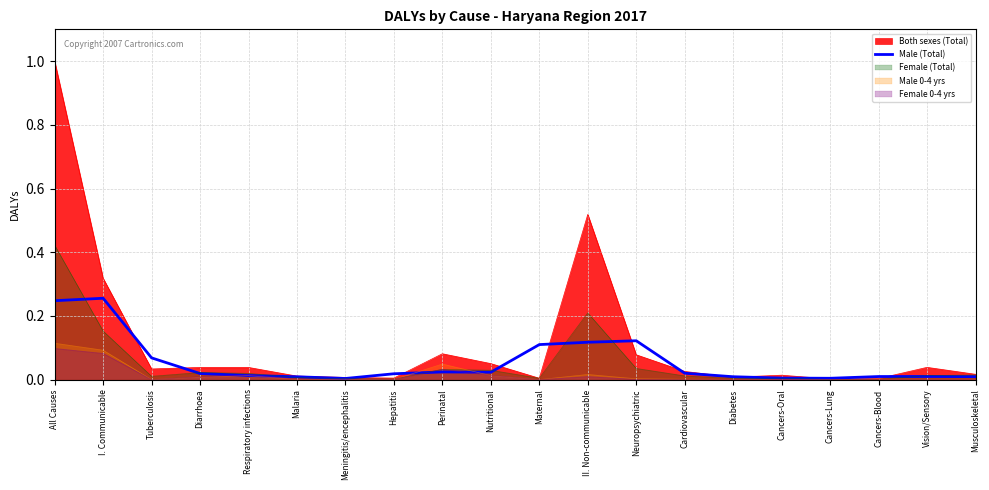

Reading left to right, list all the values displayed in this chart.

All Causes=0.2	I. Communicable=0.3	Tuberculosis=0.1	Diarrhoea=0.0	Respiratory infections=0.0	Malaria=0.0	Meningitis/encephalitis=0.0	Hepatitis=0.0	Perinatal=0.0	Nutritional=0.0	Maternal=0.1	II. Non-communicable=0.1	Neuropsychiatric=0.1	Cardiovascular=0.0	Diabetes=0.0	Cancers-Oral=0.0	Cancers-Lung=0.0	Cancers-Blood=0.0	Vision/Sensory=0.0	Musculoskeletal=0.0